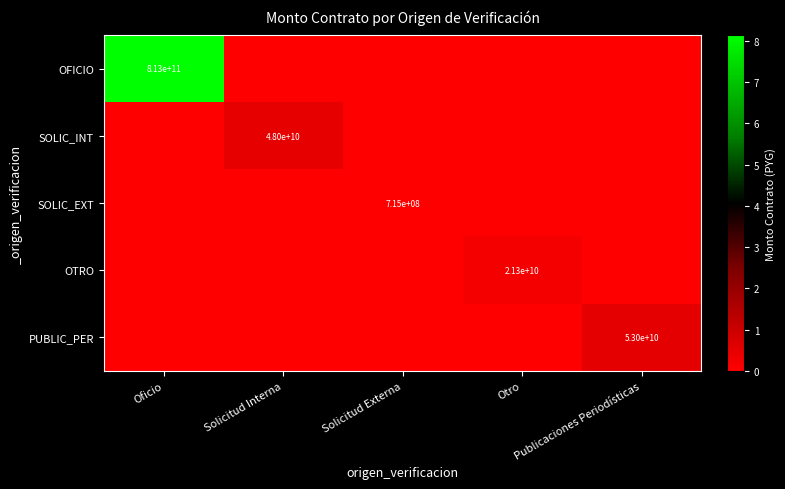

At which label is OFICIO closest to 406350000000?

Oficio